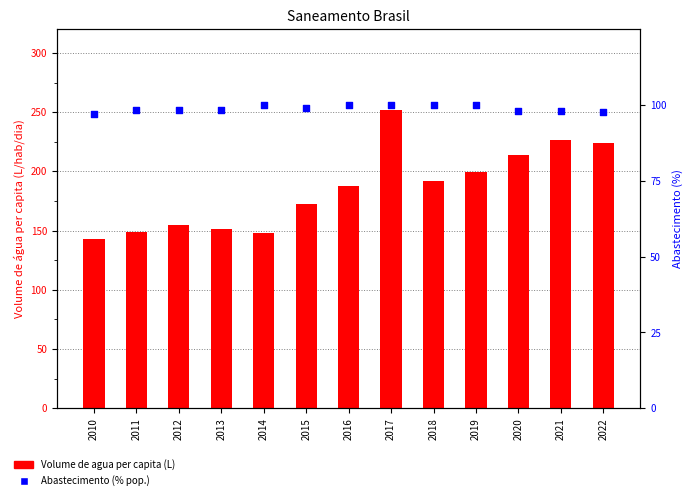

At how many categories does at least one series exceed 213?

4